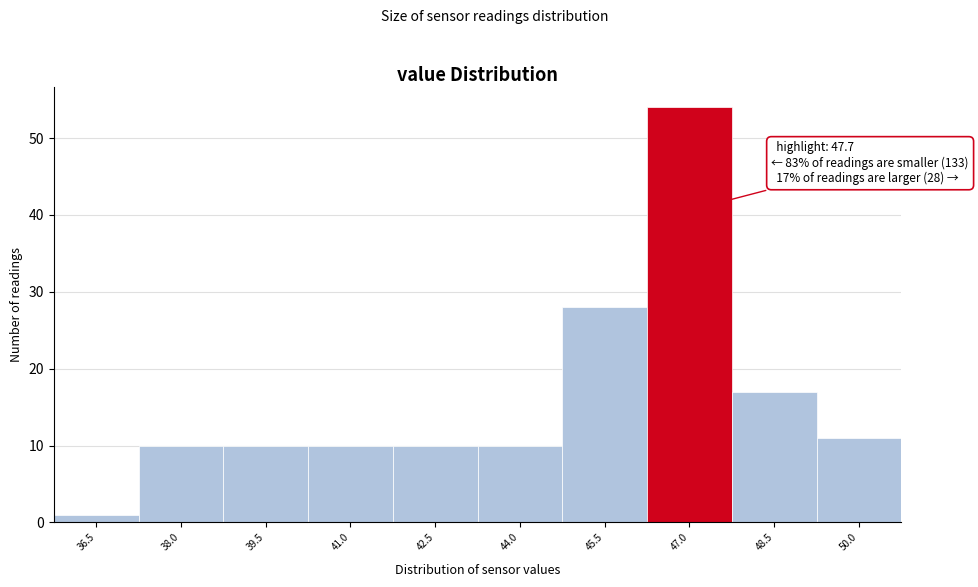

Reading right to left, what are all the values shown in this chart?

11	17	54	28	10	10	10	10	10	1